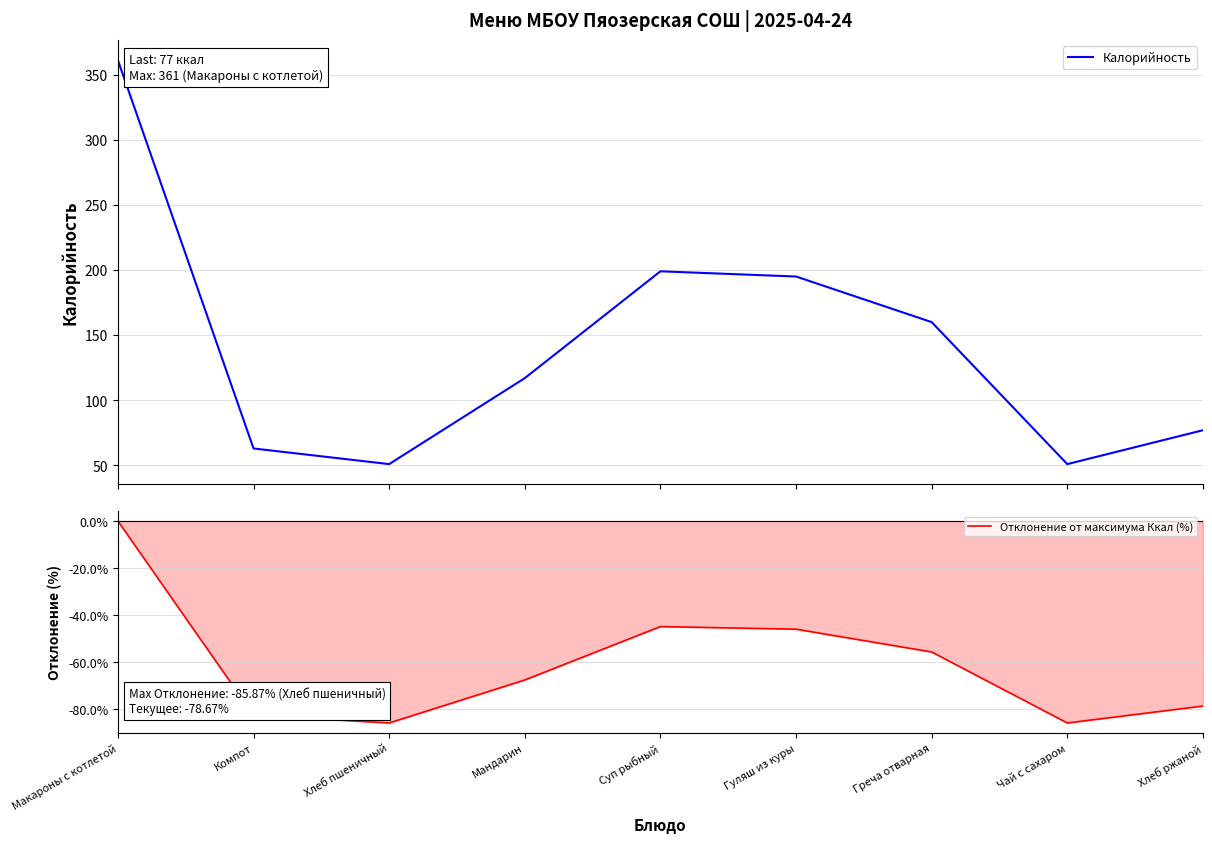

At which category does the chart reach its peak across all series?

Макароны с котлетой